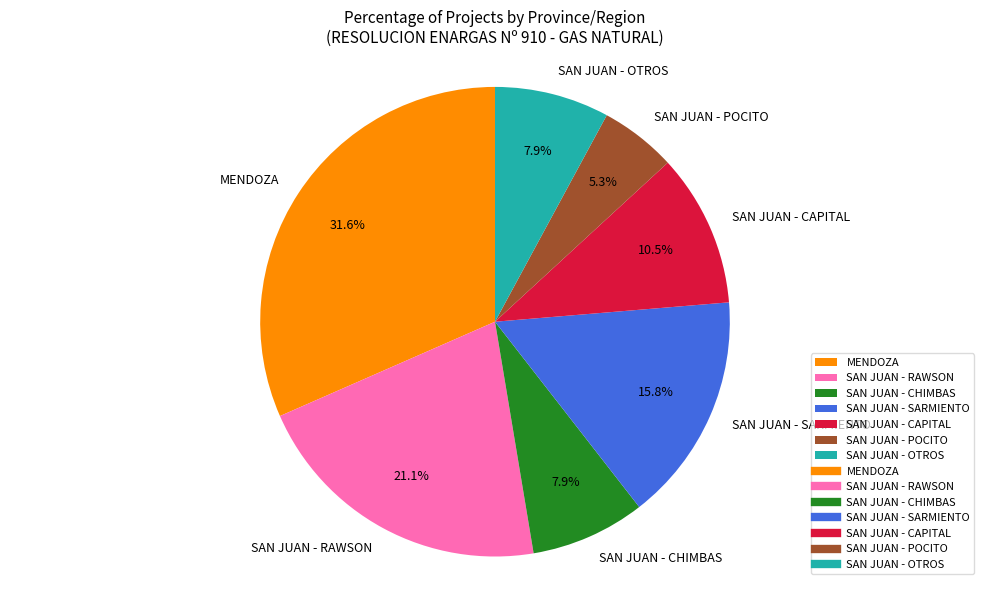

Count the number of slices in the pie.

7